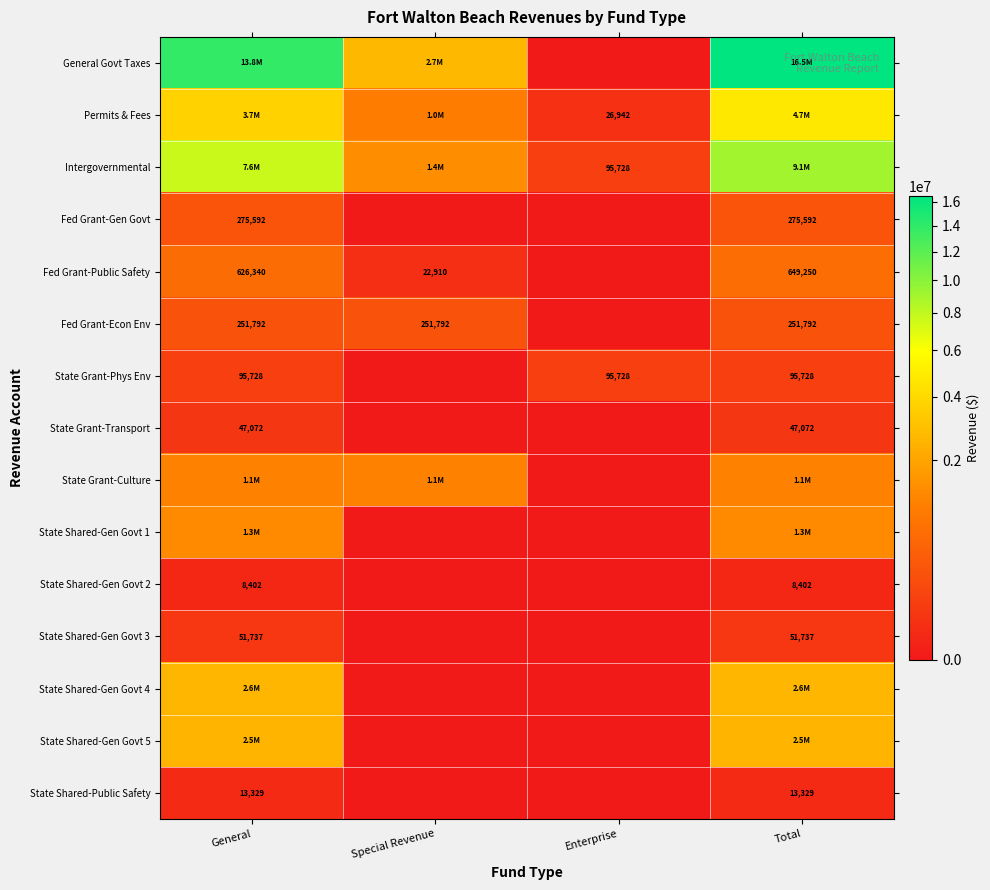

The value of State Shared-Gen Govt 3 at General is 51737. True or false?

True